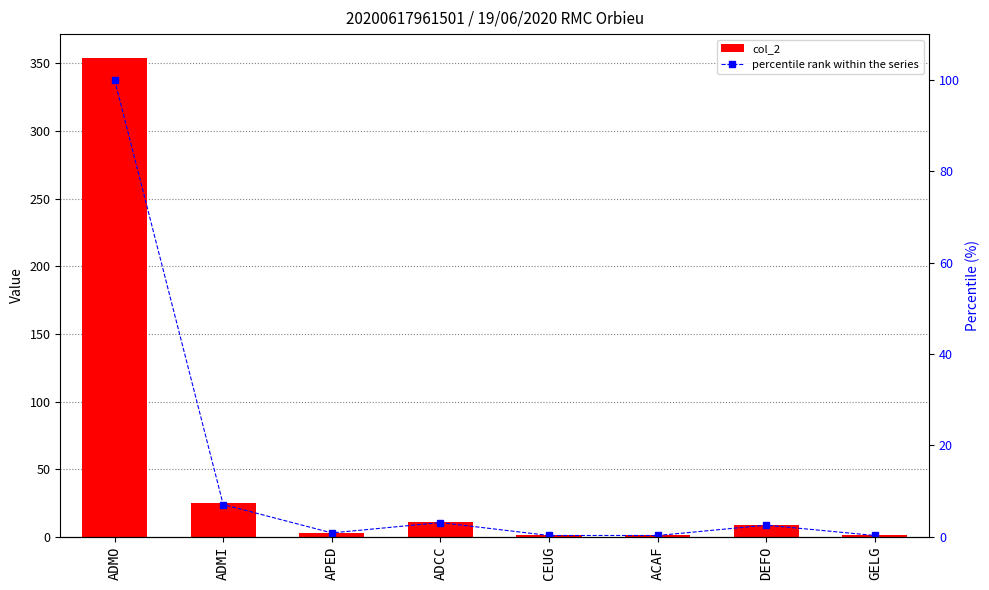

True or false: col_2 has a value of 1.6 at CEUG.

False